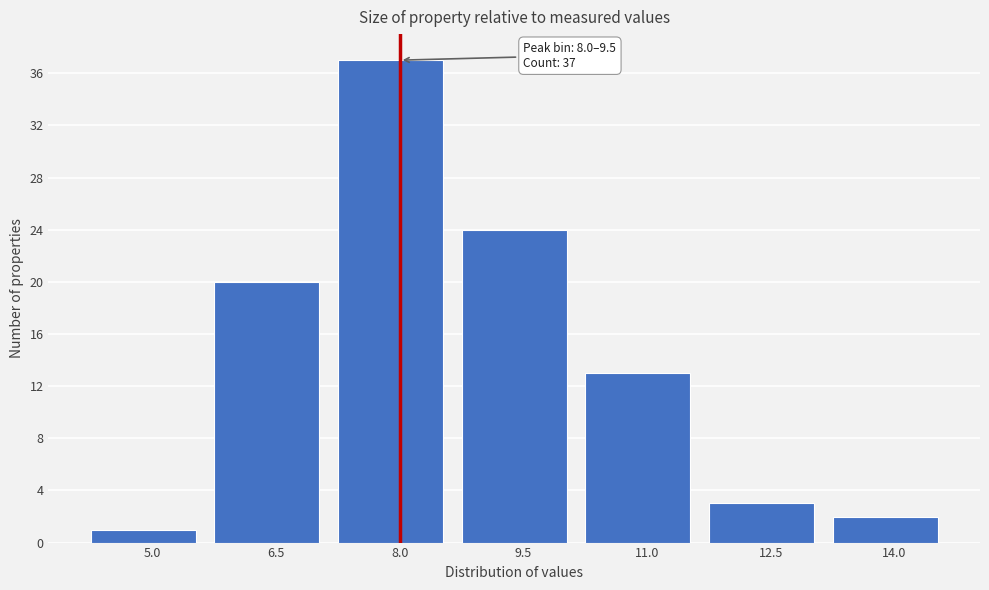

Reading left to right, what are all the values shown in this chart?

1	20	37	24	13	3	2